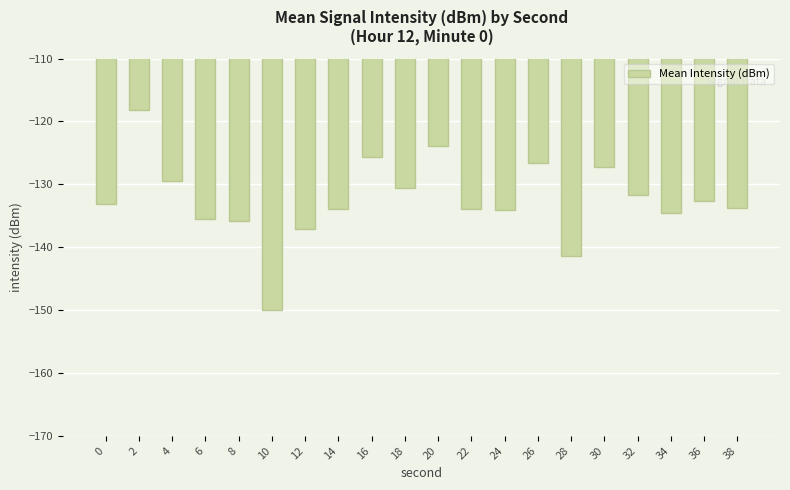

The value at 22 is -133.9. True or false?

True